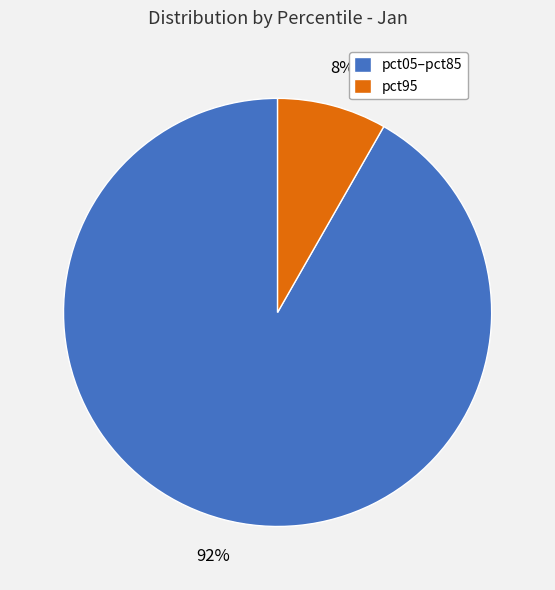

What is the largest slice in the pie chart?

pct05–pct85